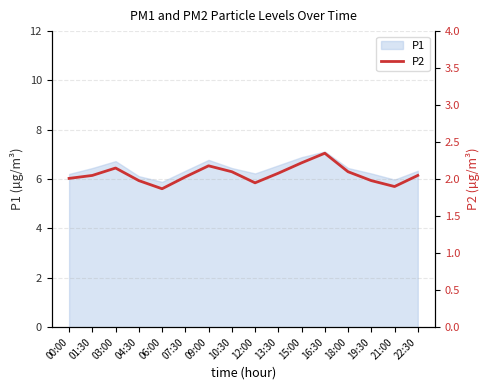

Reading left to right, what are all the values shown in this chart?

00:00=2.0	01:30=2.0	03:00=2.1	04:30=2.0	06:00=1.9	07:30=2.0	09:00=2.2	10:30=2.1	12:00=1.9	13:30=2.1	15:00=2.2	16:30=2.4	18:00=2.1	19:30=2.0	21:00=1.9	22:30=2.0